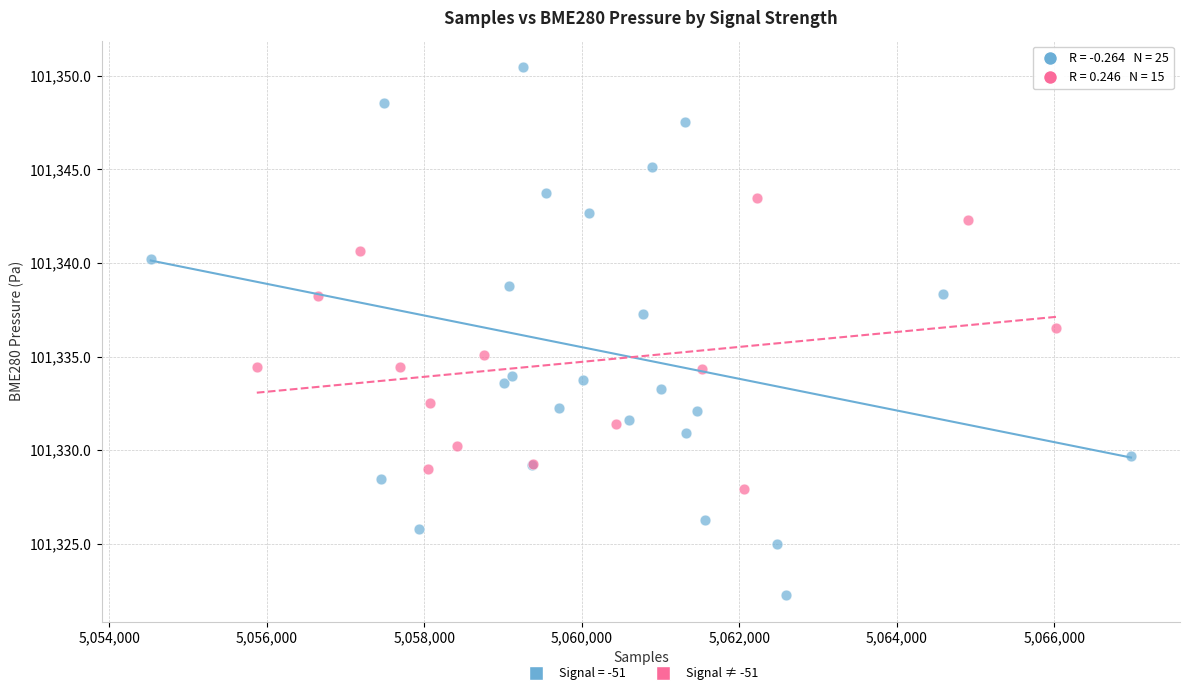

Which series has the largest Y range (max minus min)?

Signal = -51